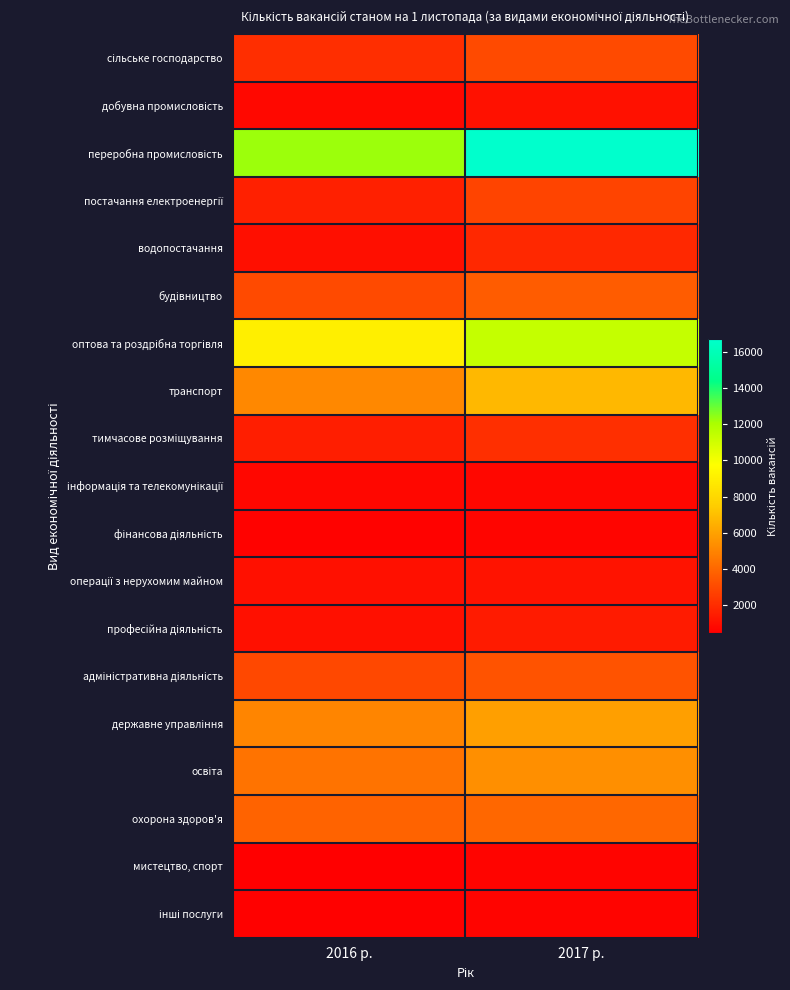

What is the maximum value shown in the chart?

16717